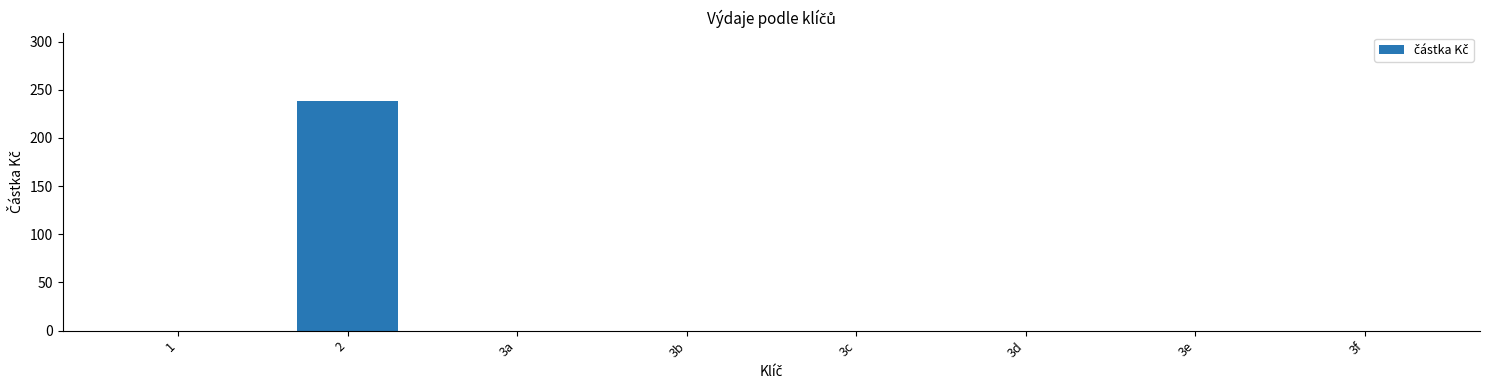

The value at 3d is 0. True or false?

True